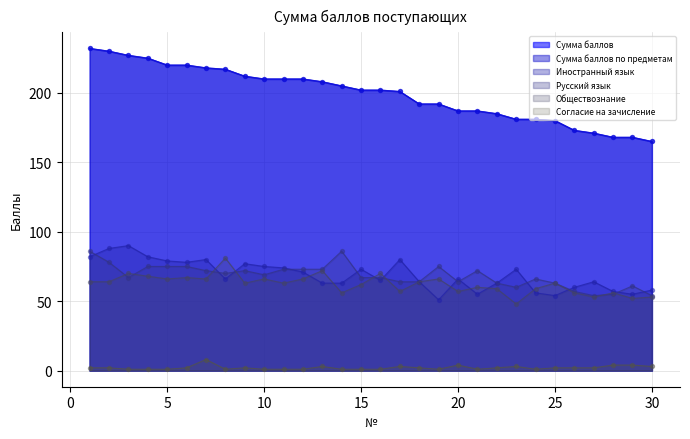

Is the value of Обществознание at 19 greater than the value of Сумма баллов по предметам at 8?

No